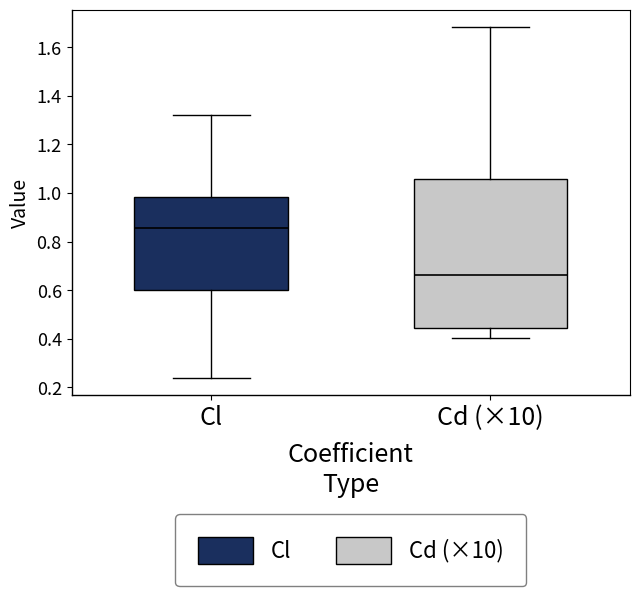

Where does the lower whisker of the box for Cd (×10) end on the y-axis? The values are not printed on the chart, so give them approximately, as read against the axis.

0.40